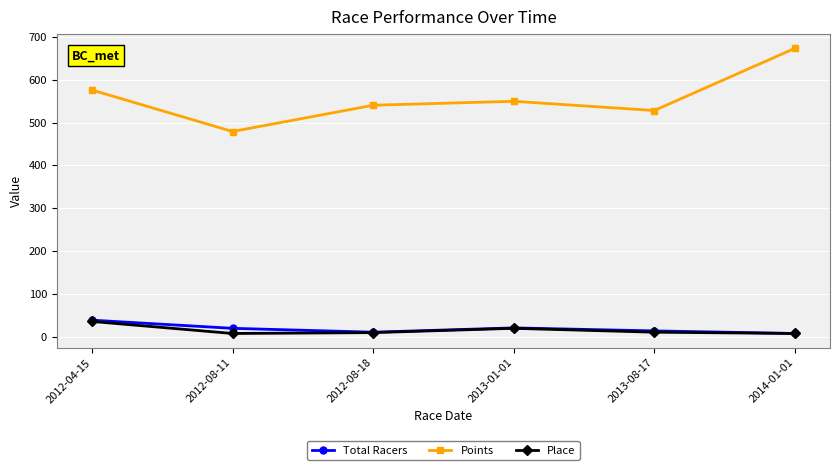

Which category has the highest value across all series?

2014-01-01